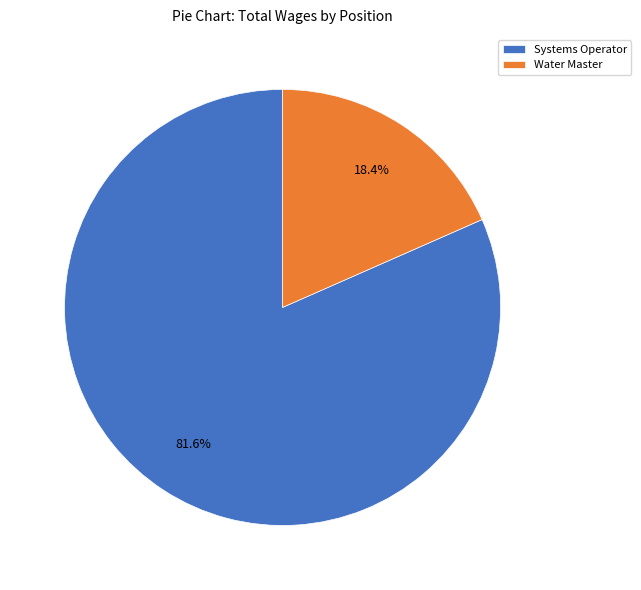

How many slices are in this pie chart?

2